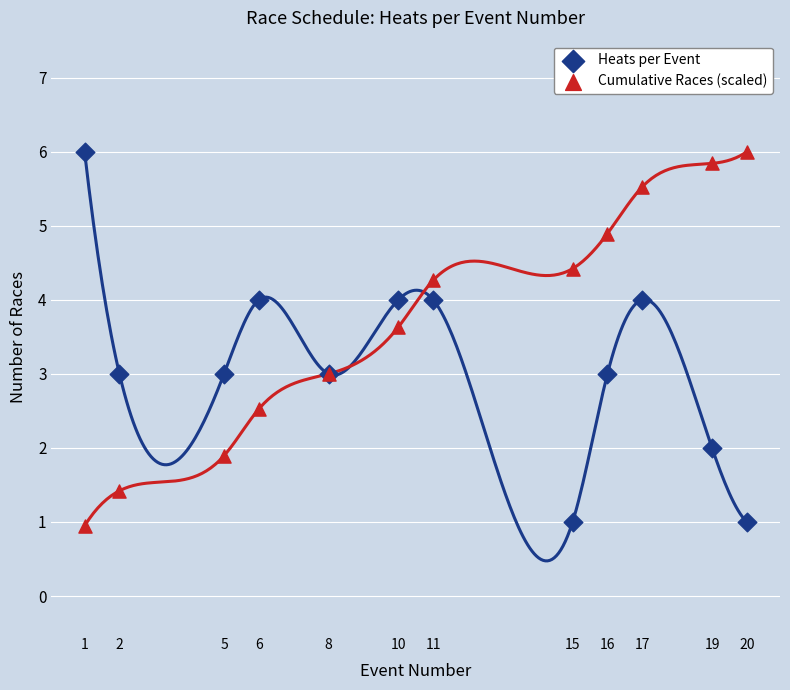

What is the X range (max minus min) for the scatter plot?

19.0